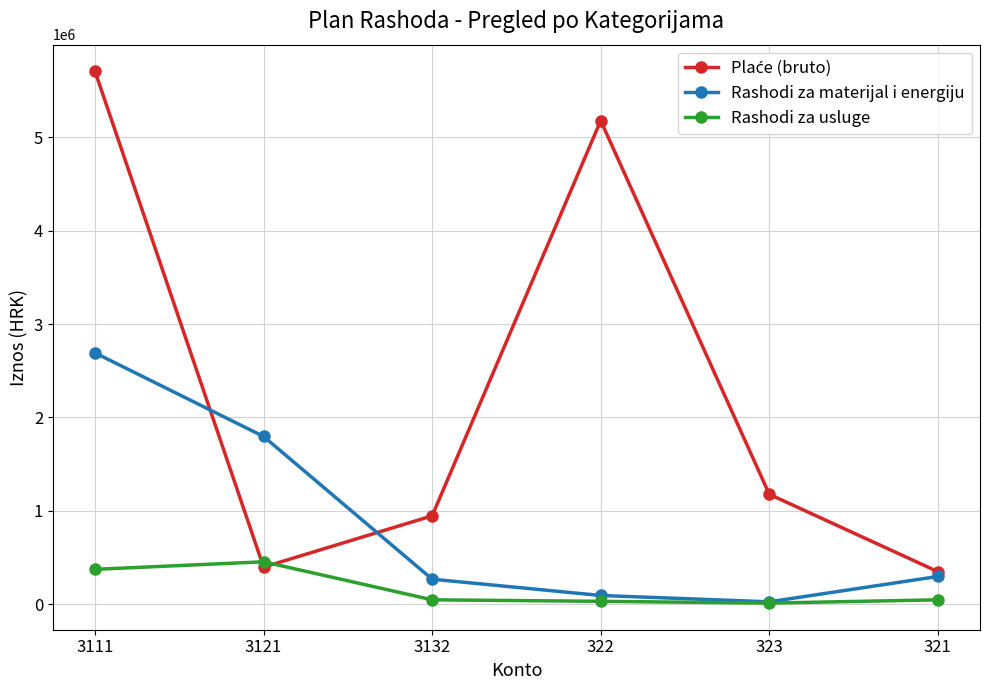

True or false: Rashodi za usluge has a value of 48300 at 321.

True